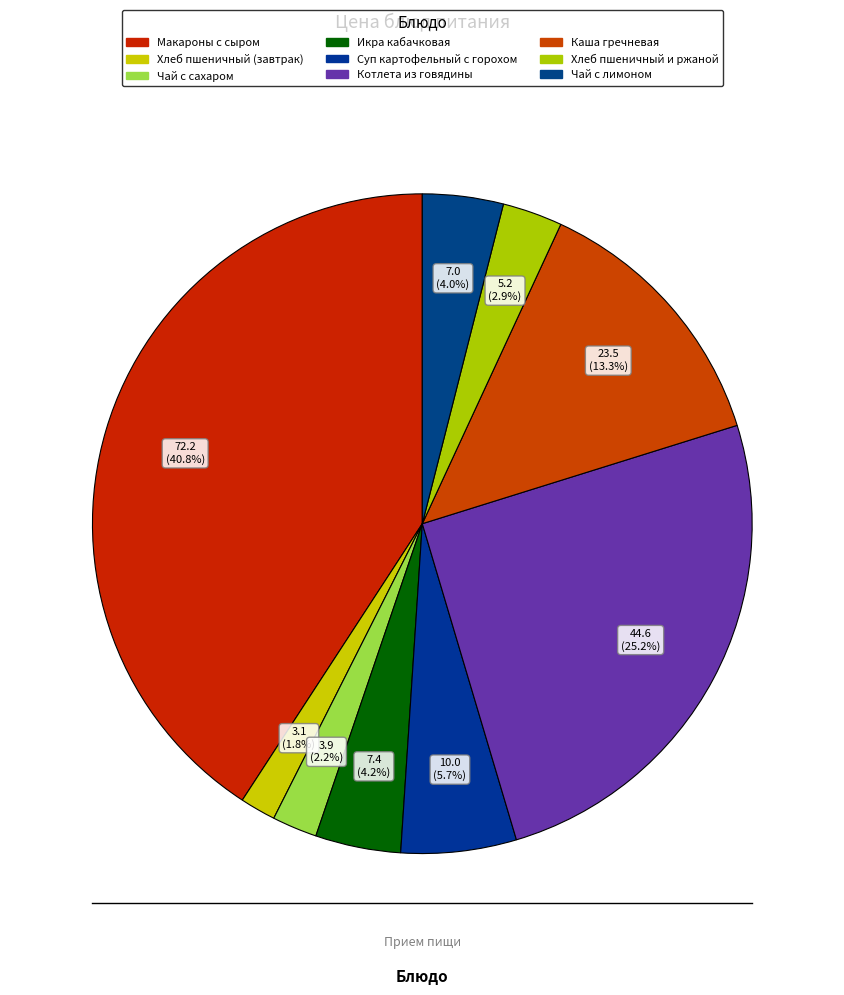

What portion of the pie excludes Чай с сахаром?

97.8%